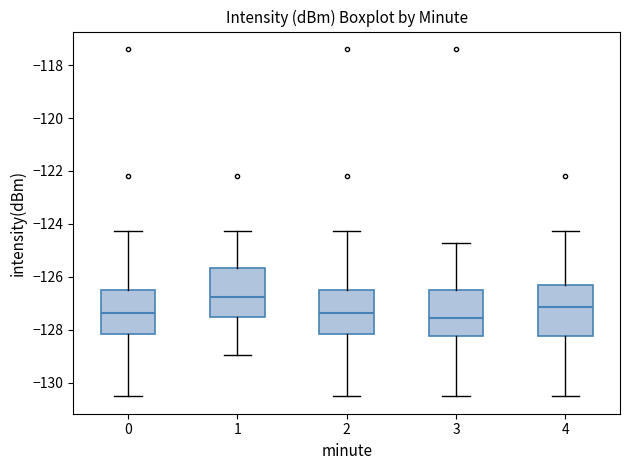

Where is the lower edge of the box at x = 1 on the y-axis? The values are not printed on the chart, so give them approximately, as read against the axis.

-127.6